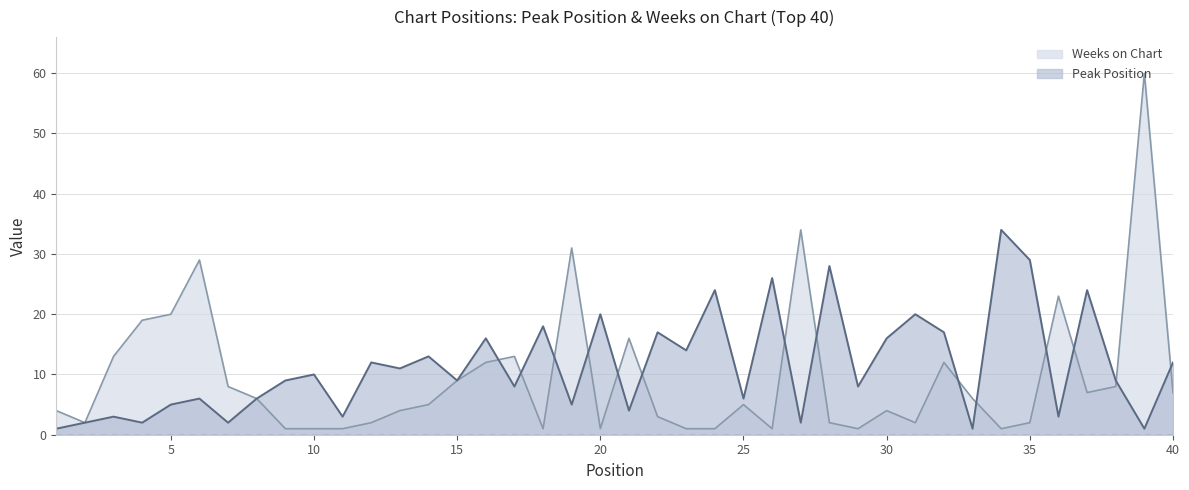

Where do Weeks on Chart and Peak Position first cross each other?

16 and 17